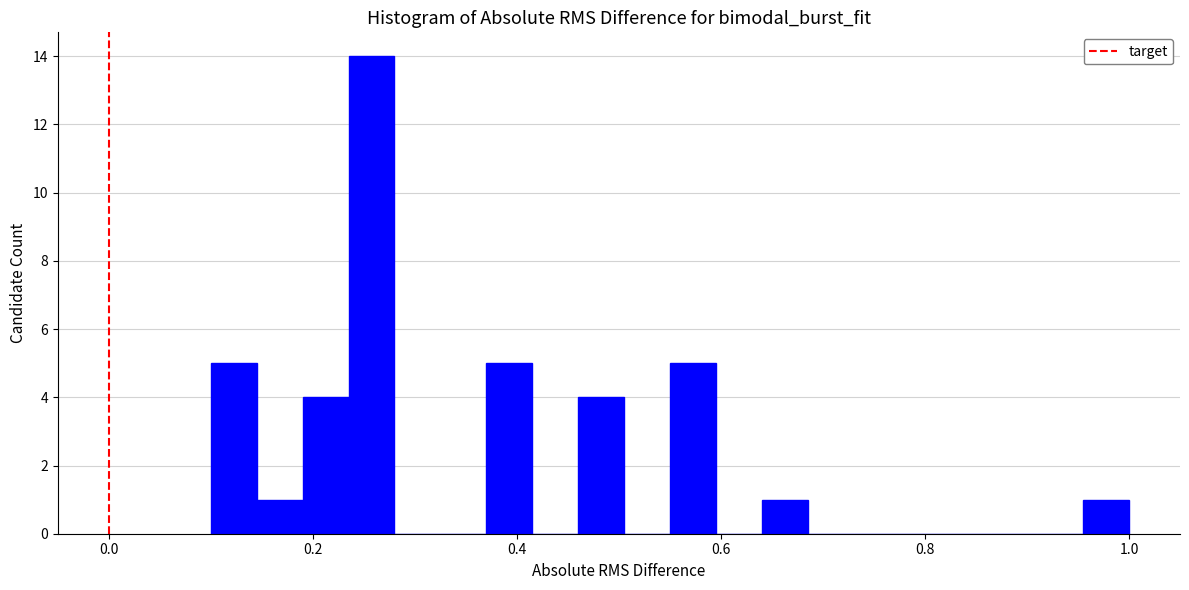

Around what value on the x-axis is the tallest bar? Give the approximate position of its centre, as read against the axis.

0.26